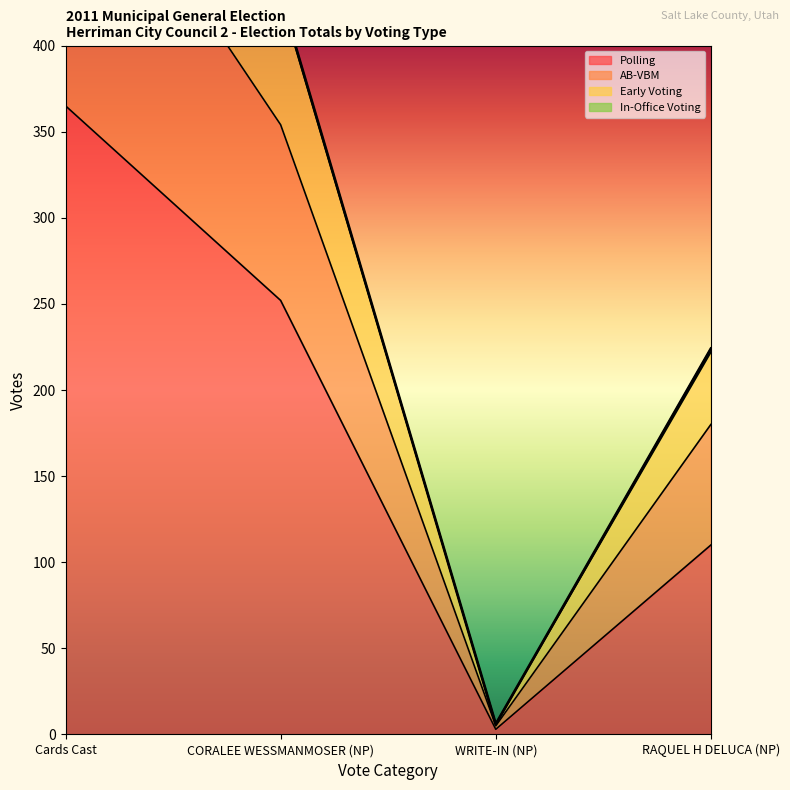

True or false: Polling has a value of 2 at WRITE-IN (NP).

False